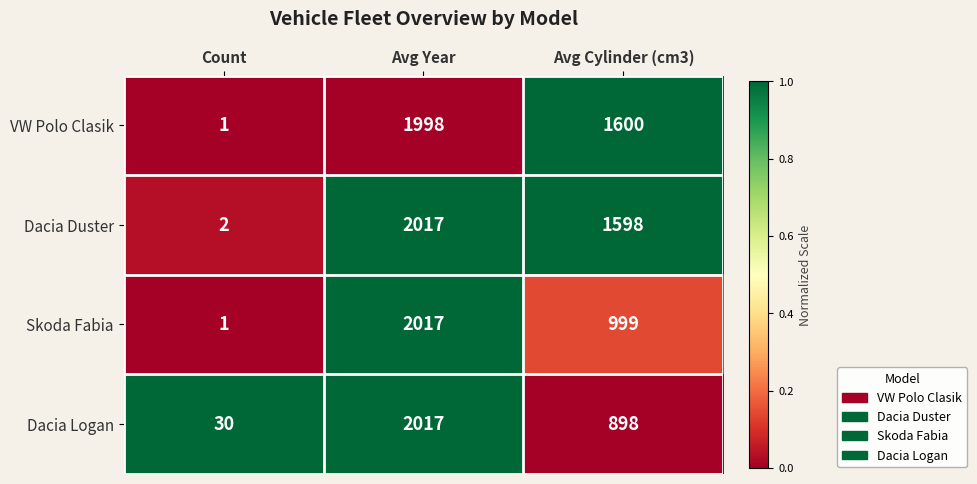

List the labels in order of Dacia Logan value, largest first.

Avg Year, Avg Cylinder (cm3), Count